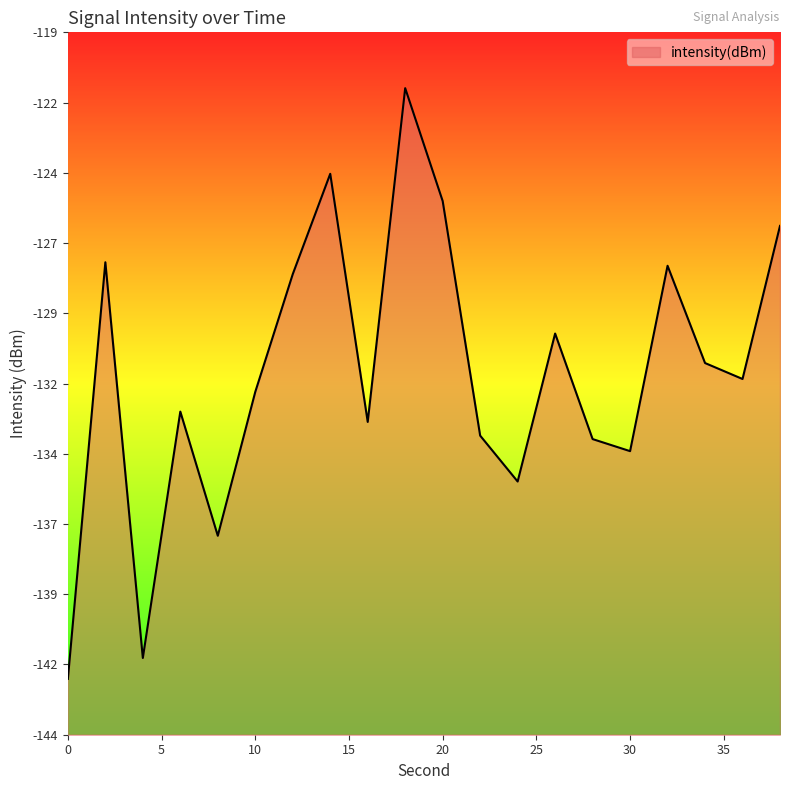

Where is the first local minimum?

4